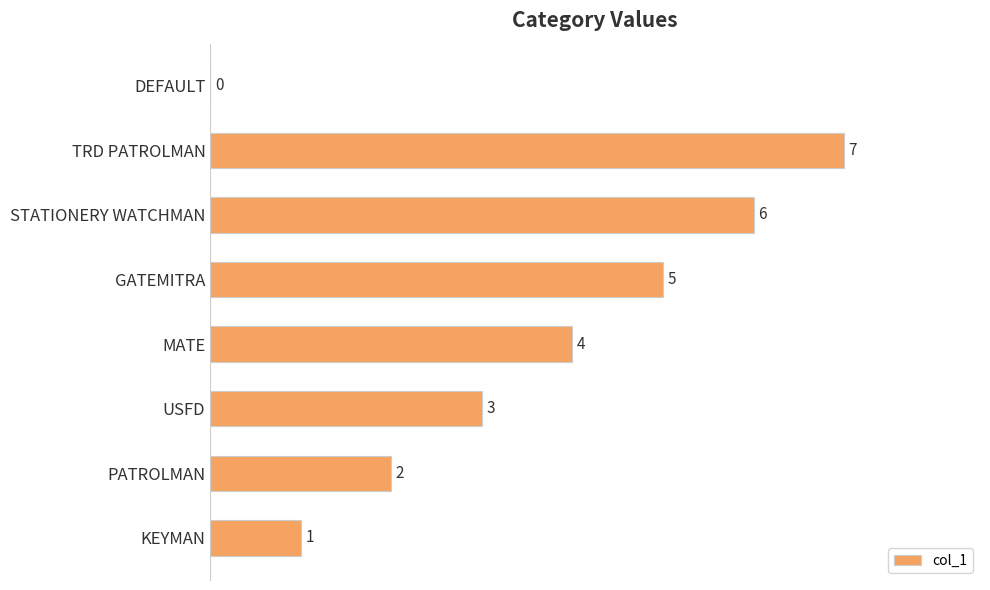

What is the sum of the values at USFD and KEYMAN?

4